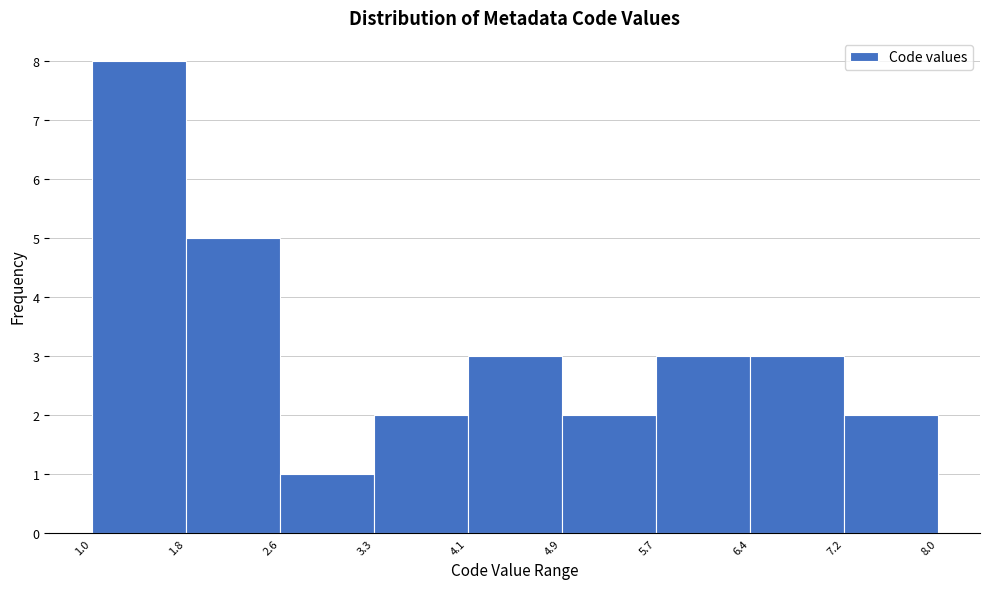

Reading left to right, list every bar in this chart as the range it spans on the x-axis followed by its height. The values are not printed on the chart, so give them approximately, as read against the axis.

1.0 to 1.8: 8
1.8 to 2.6: 5
2.6 to 3.3: 1
3.3 to 4.1: 2
4.1 to 4.9: 3
4.9 to 5.7: 2
5.7 to 6.4: 3
6.4 to 7.2: 3
7.2 to 8.0: 2